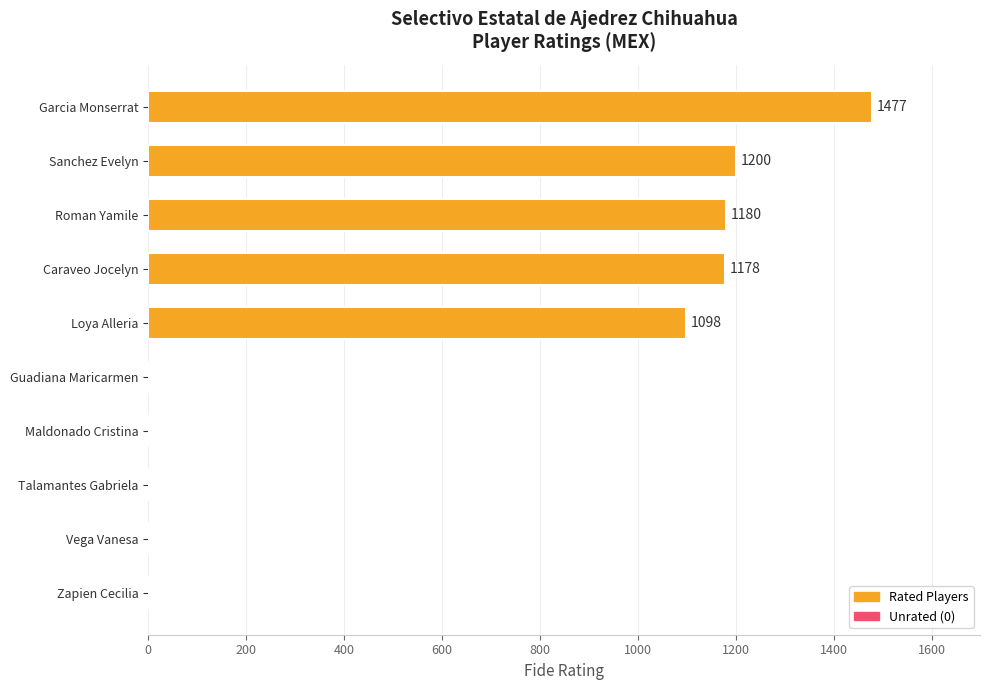

Does the chart contain stacked bars?

No